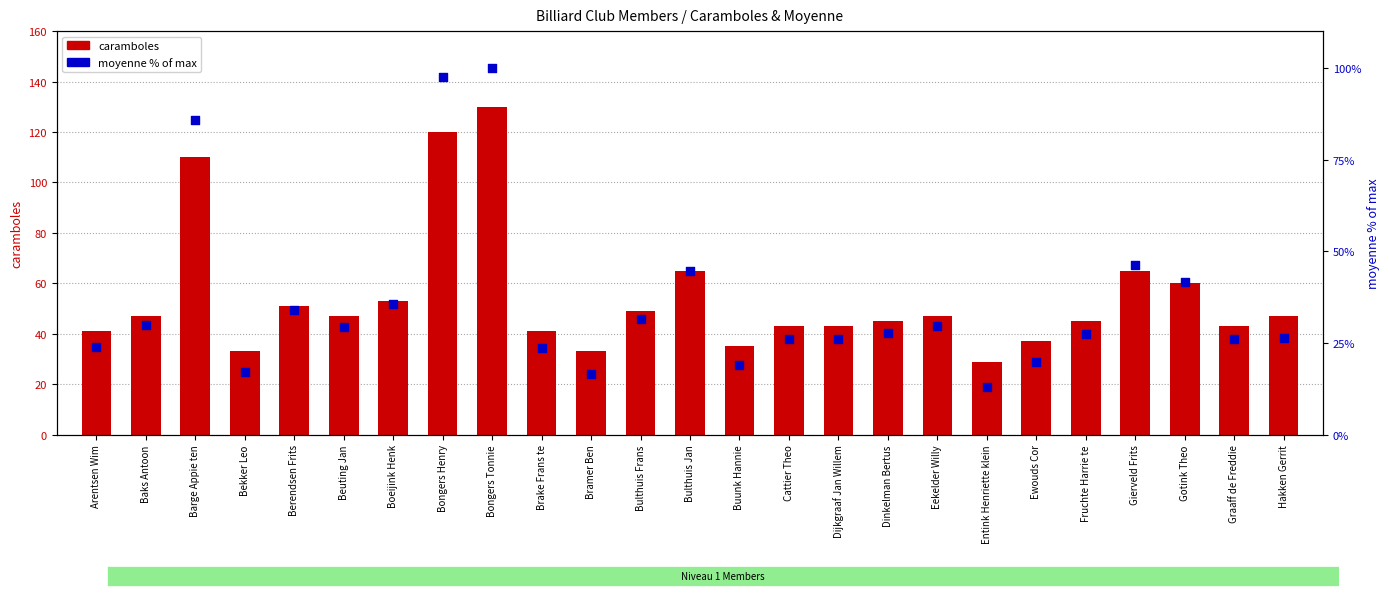

At how many categories does at least one series exceed 106?

3